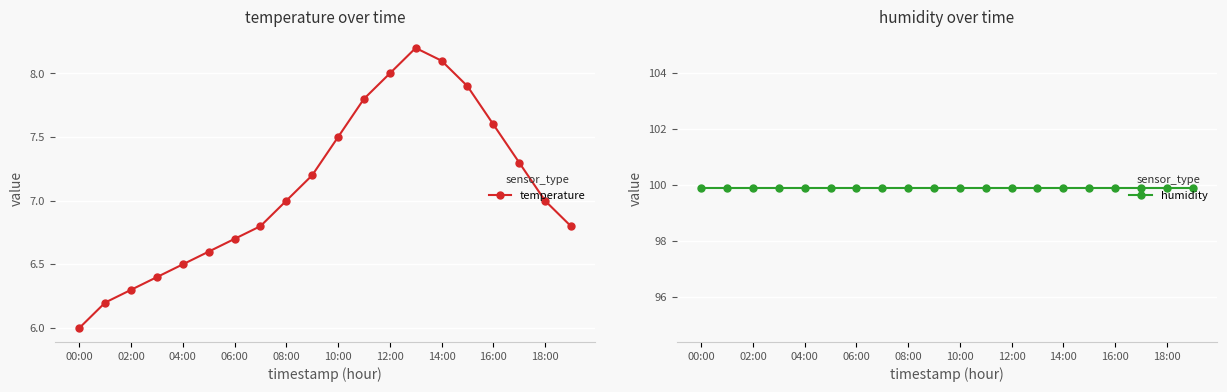

True or false: temperature has more than 2 interior local peaks.

False